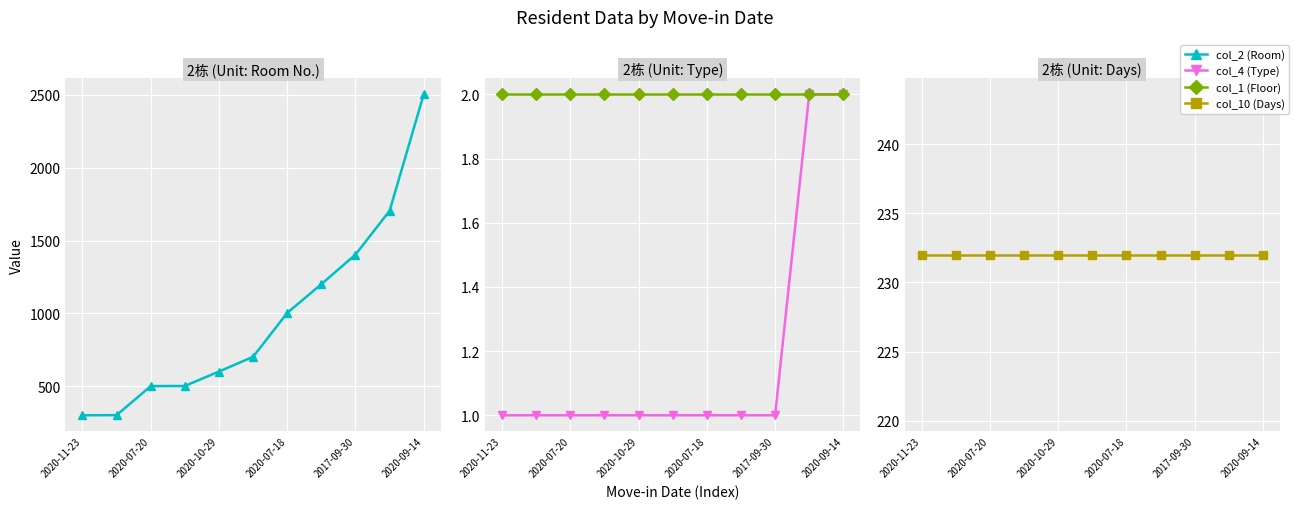

The value of col_10 (Days) at 9 is 315. True or false?

False